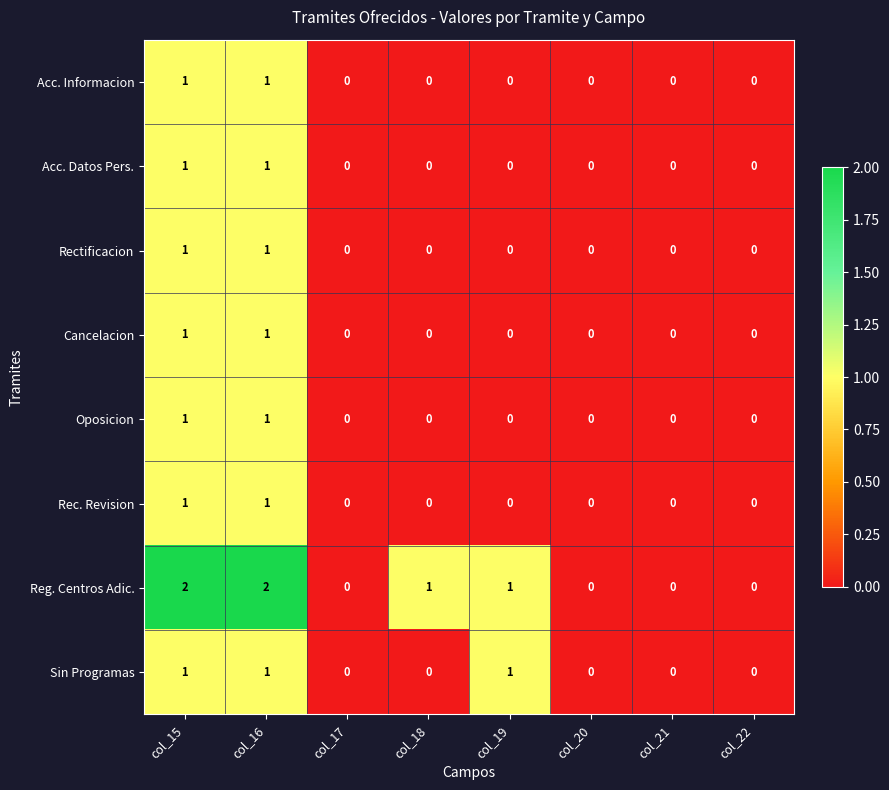

Which series has the largest range (max minus min)?

Reg. Centros Adic.